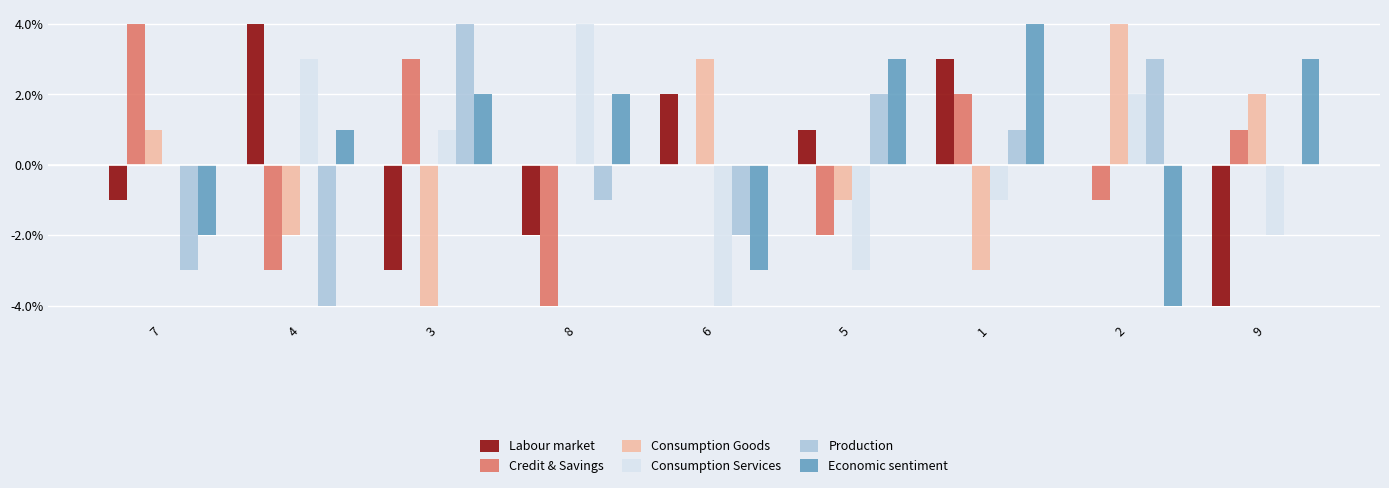

Count the Labour market values in the range -2 to 2.

5